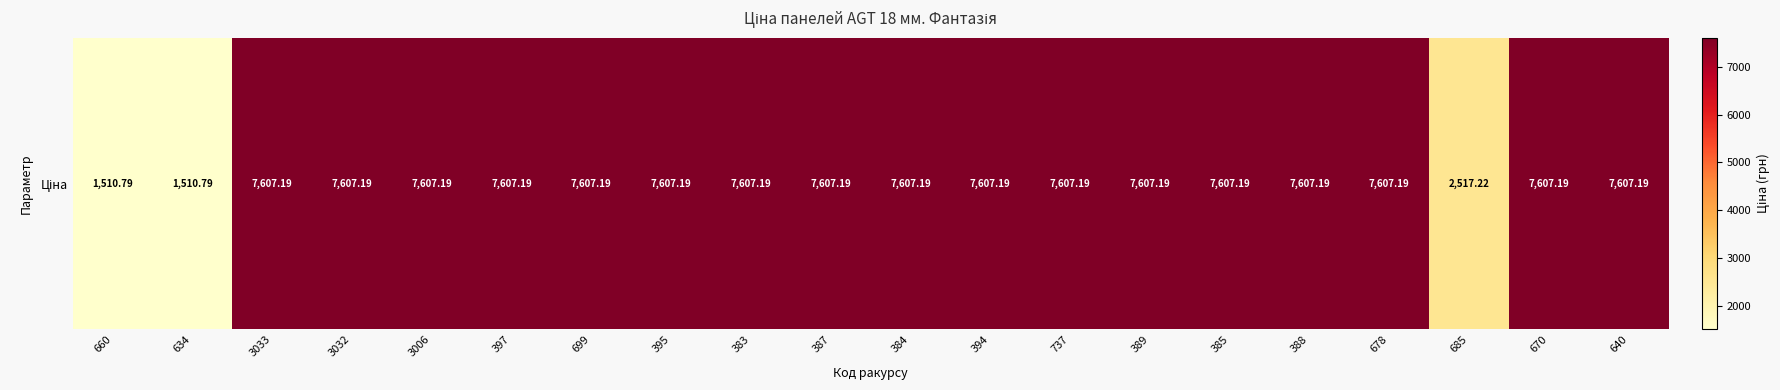

What is the difference between the second highest and second lowest values?

6096.4